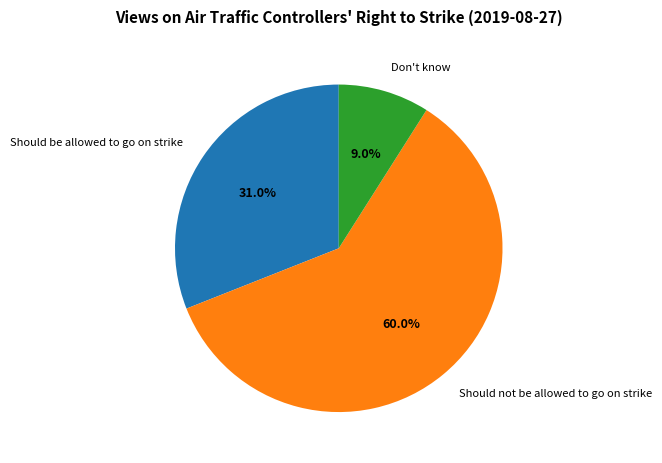

What is the largest slice in the pie chart?

Should not be allowed to go on strike